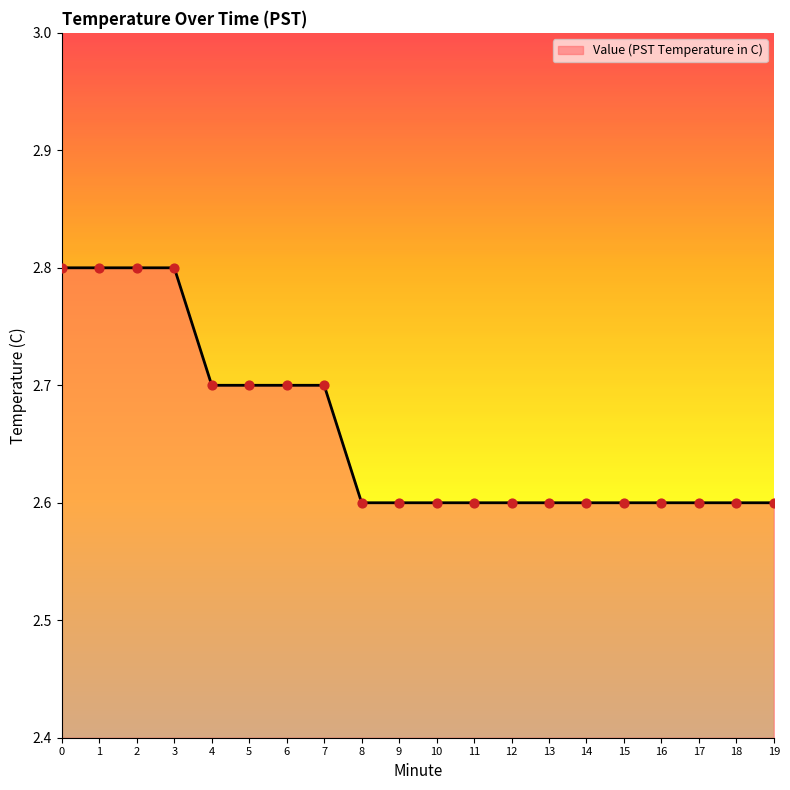

Which has a higher value, 1 or 17?

1